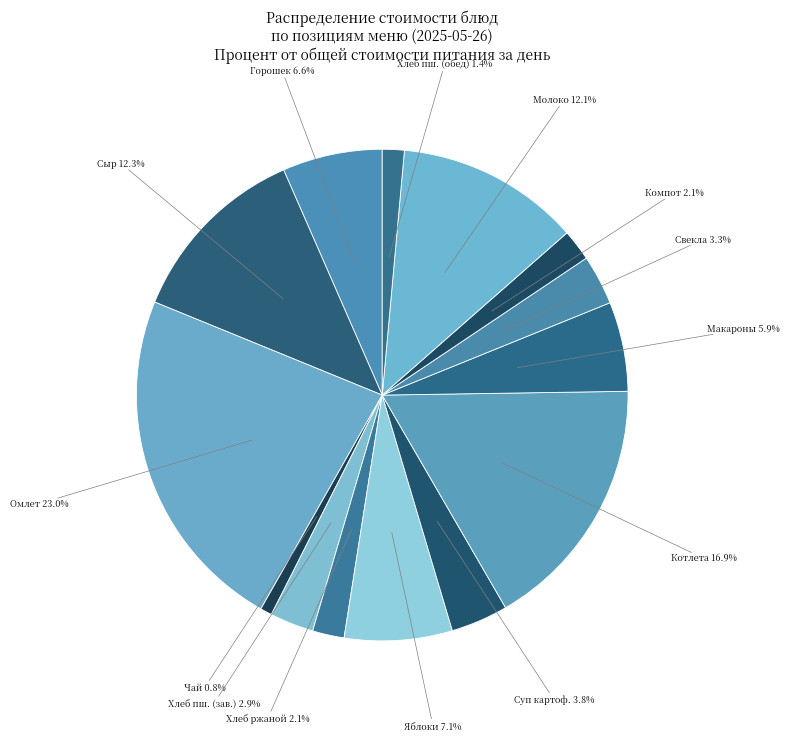

How many slices are in this pie chart?

14